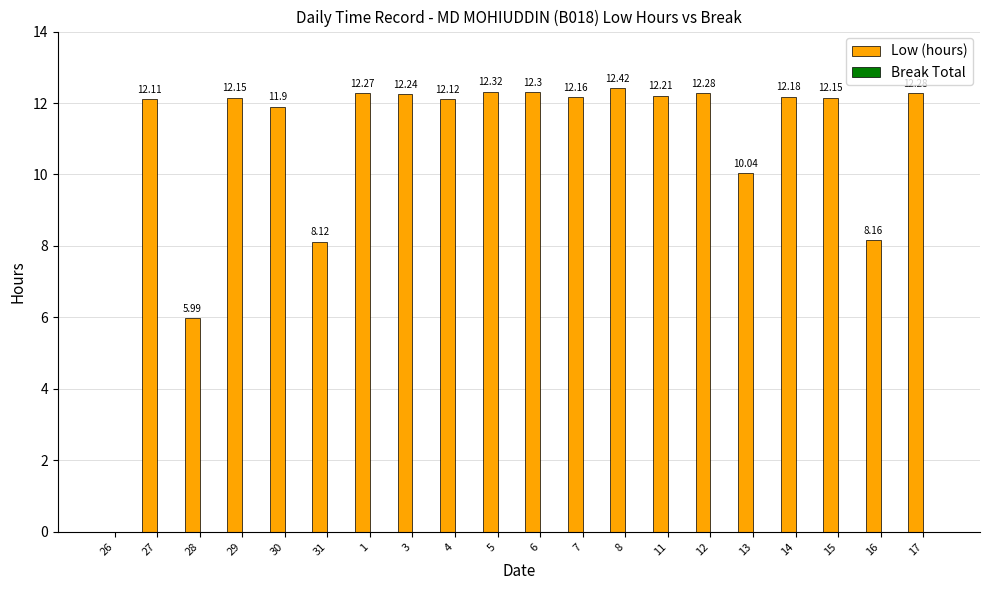

What is the sum of all values?

215.4